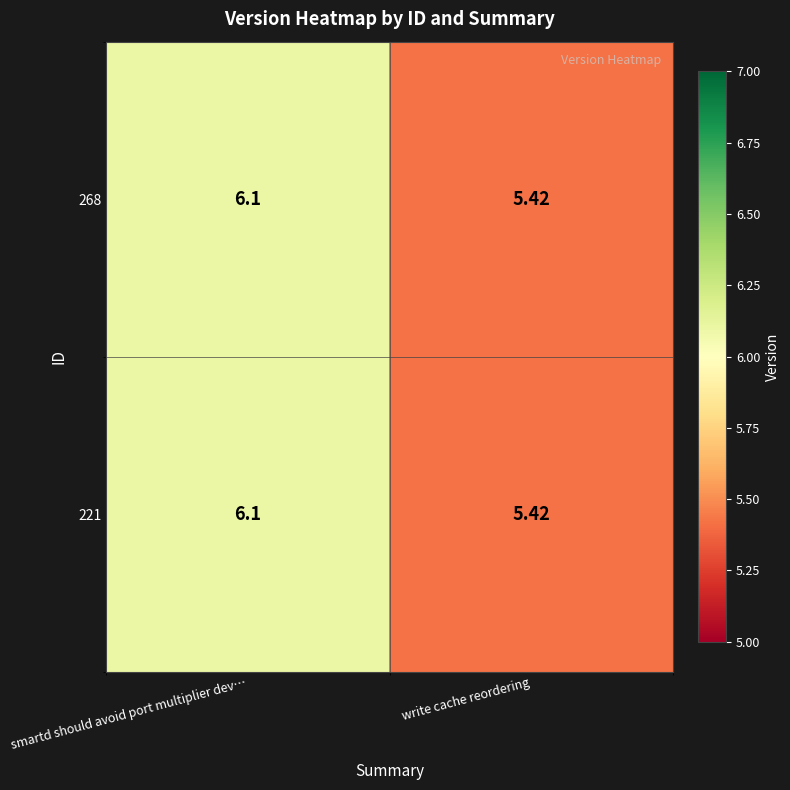

Count the number of categories in the chart.

2